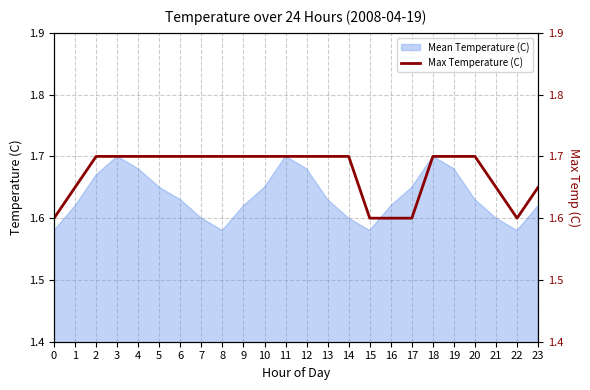

What is the ratio of the value at 3 to the value at 9?

1.0